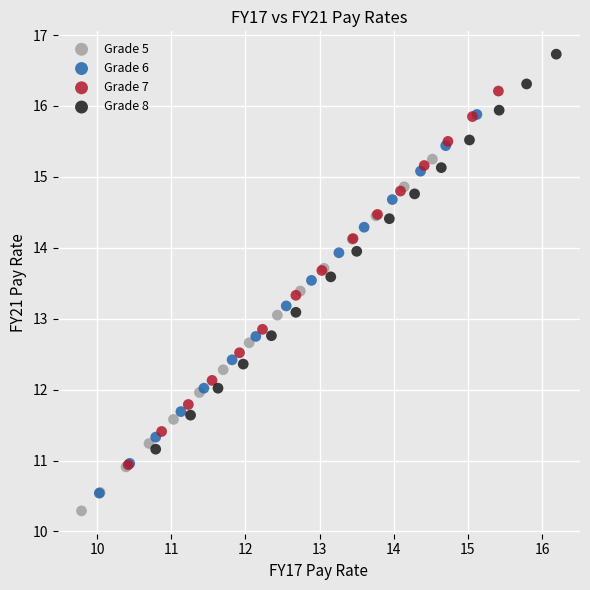

Which series has the largest Y range (max minus min)?

Grade 8